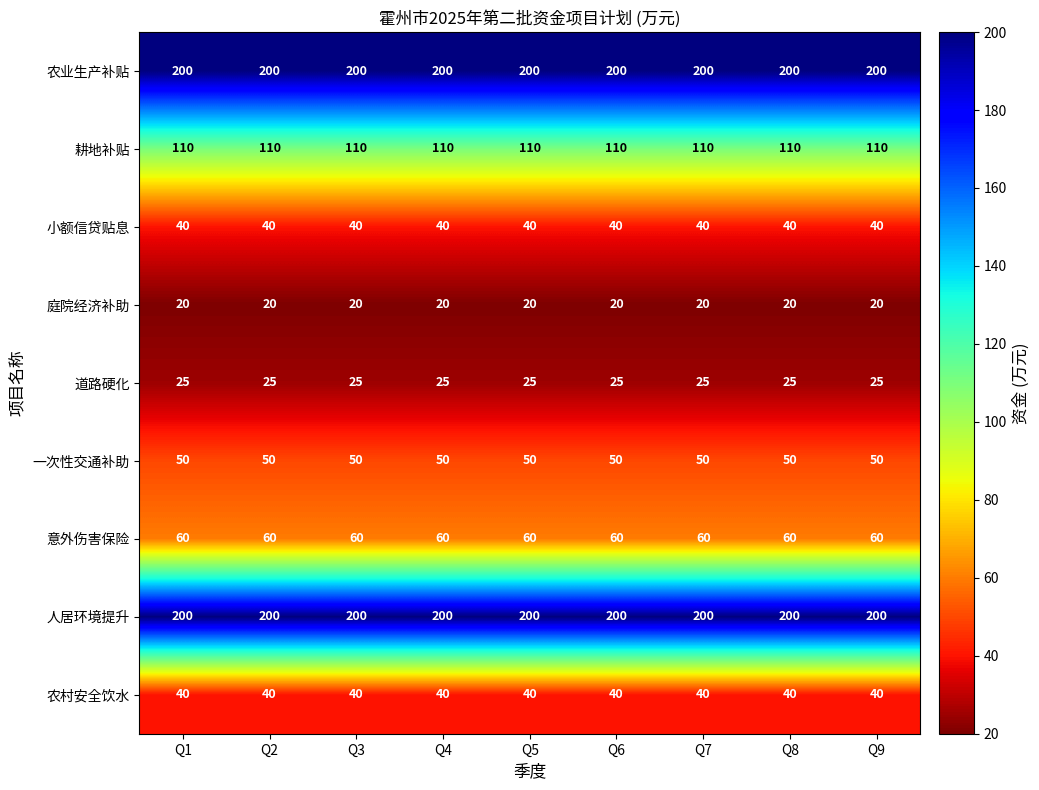

The 农业生产补贴 series shows 200 at Q1. True or false?

True